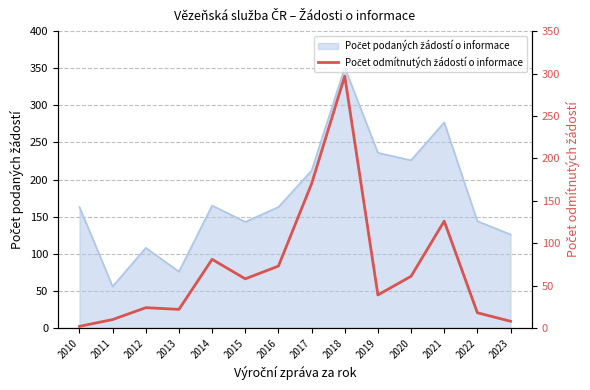

How many interior local peaks (higher than both neighbors) does the data have?

4